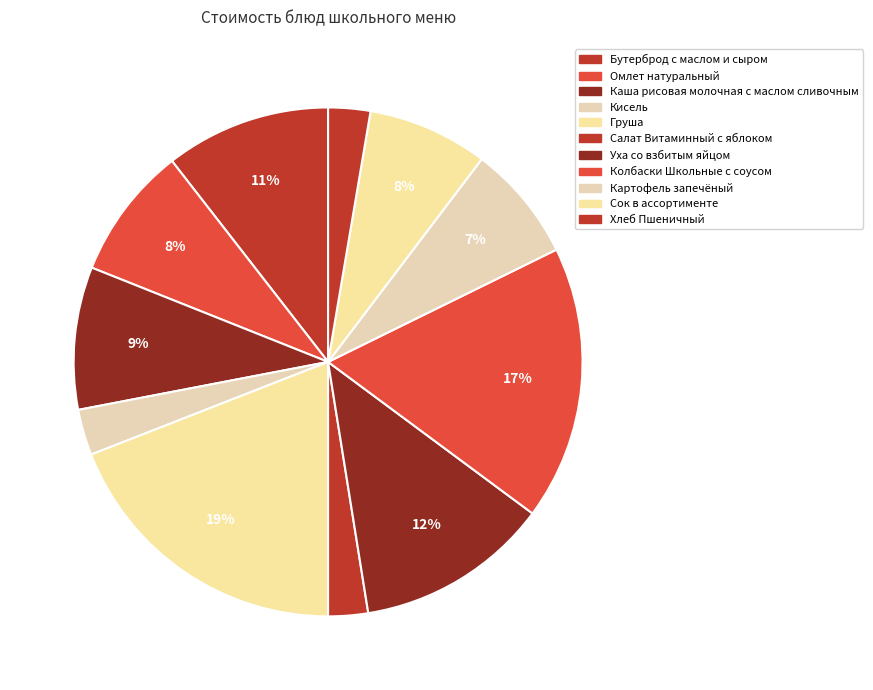

How many slices are in this pie chart?

11